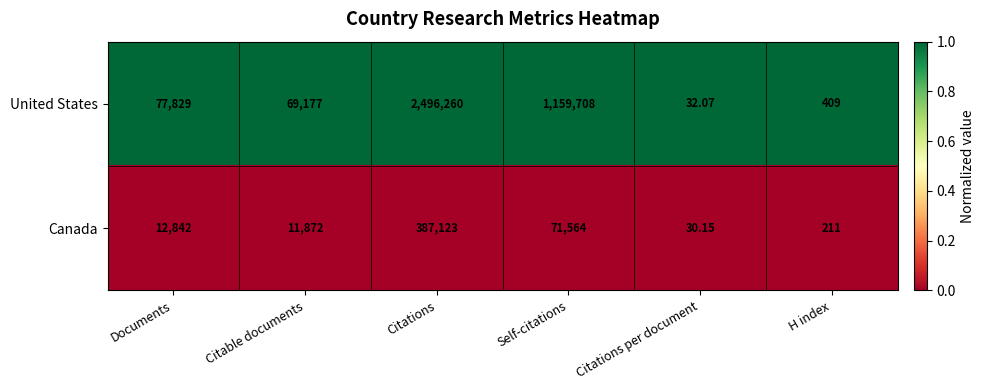

How many series are shown in this chart?

2